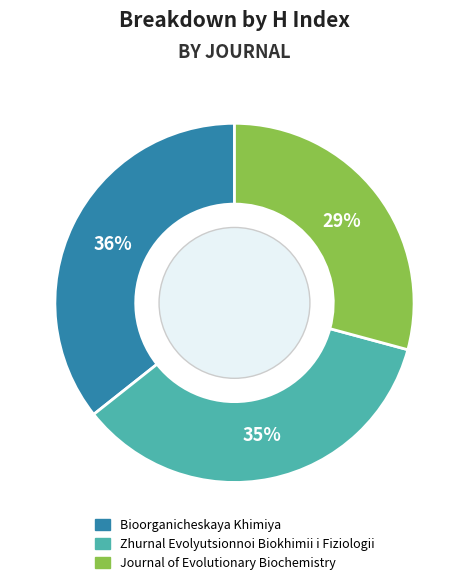

Combined, do Zhurnal Evolyutsionnoi Biokhimii i Fiziologii and Bioorganicheskaya Khimiya account for over 50%?

Yes